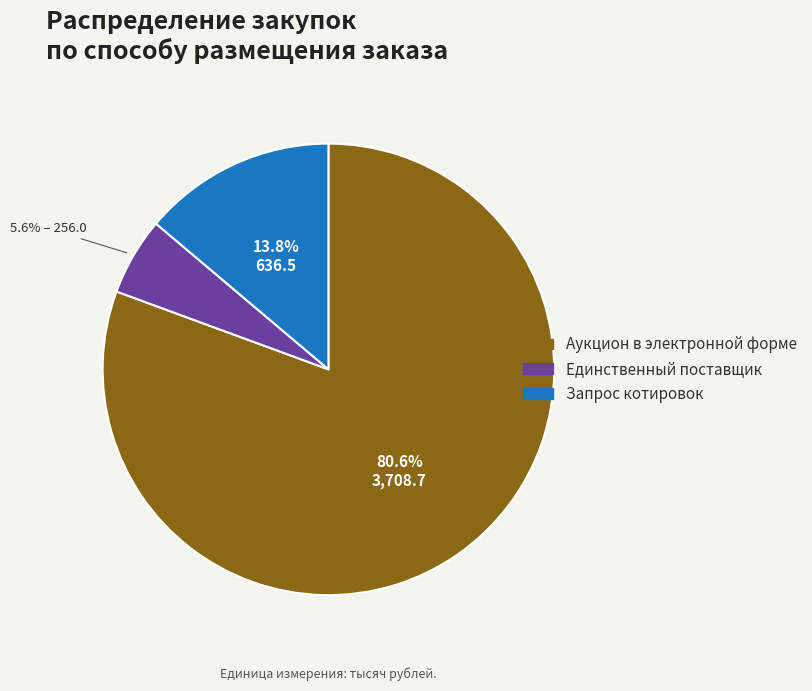

Does any single category account for the majority?

Yes